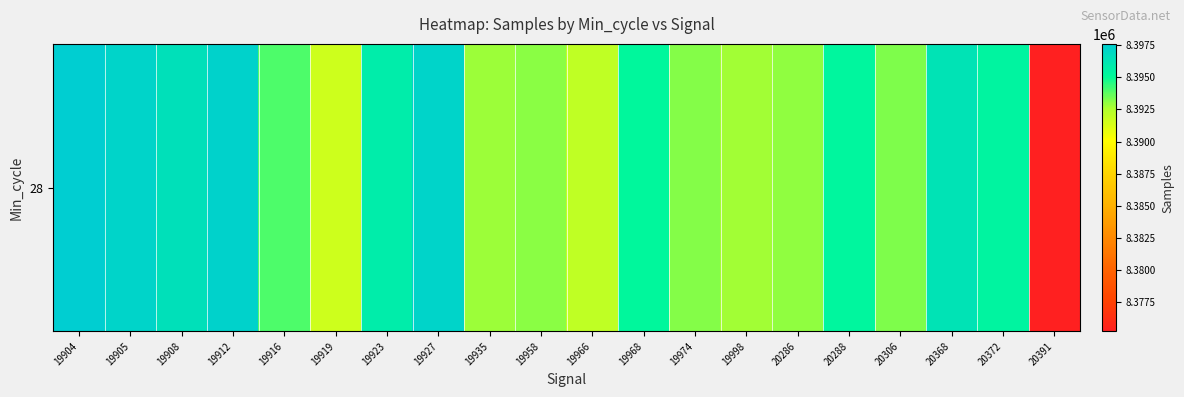

At which category does the chart reach its minimum across all series?

20391